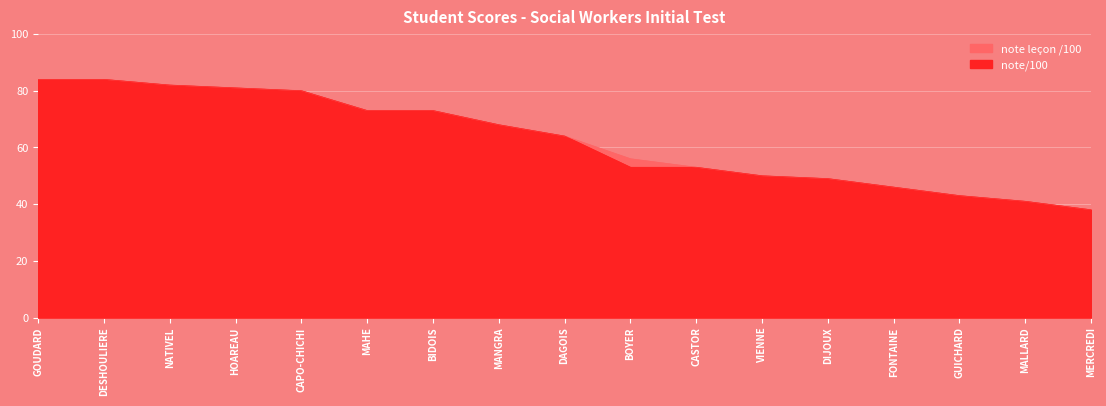

Which series has the largest range (max minus min)?

note leçon /100